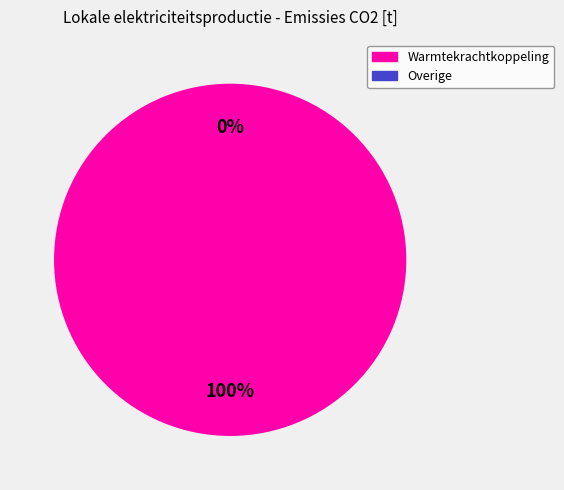

Which slice represents more than half of the pie?

Warmtekrachtkoppeling